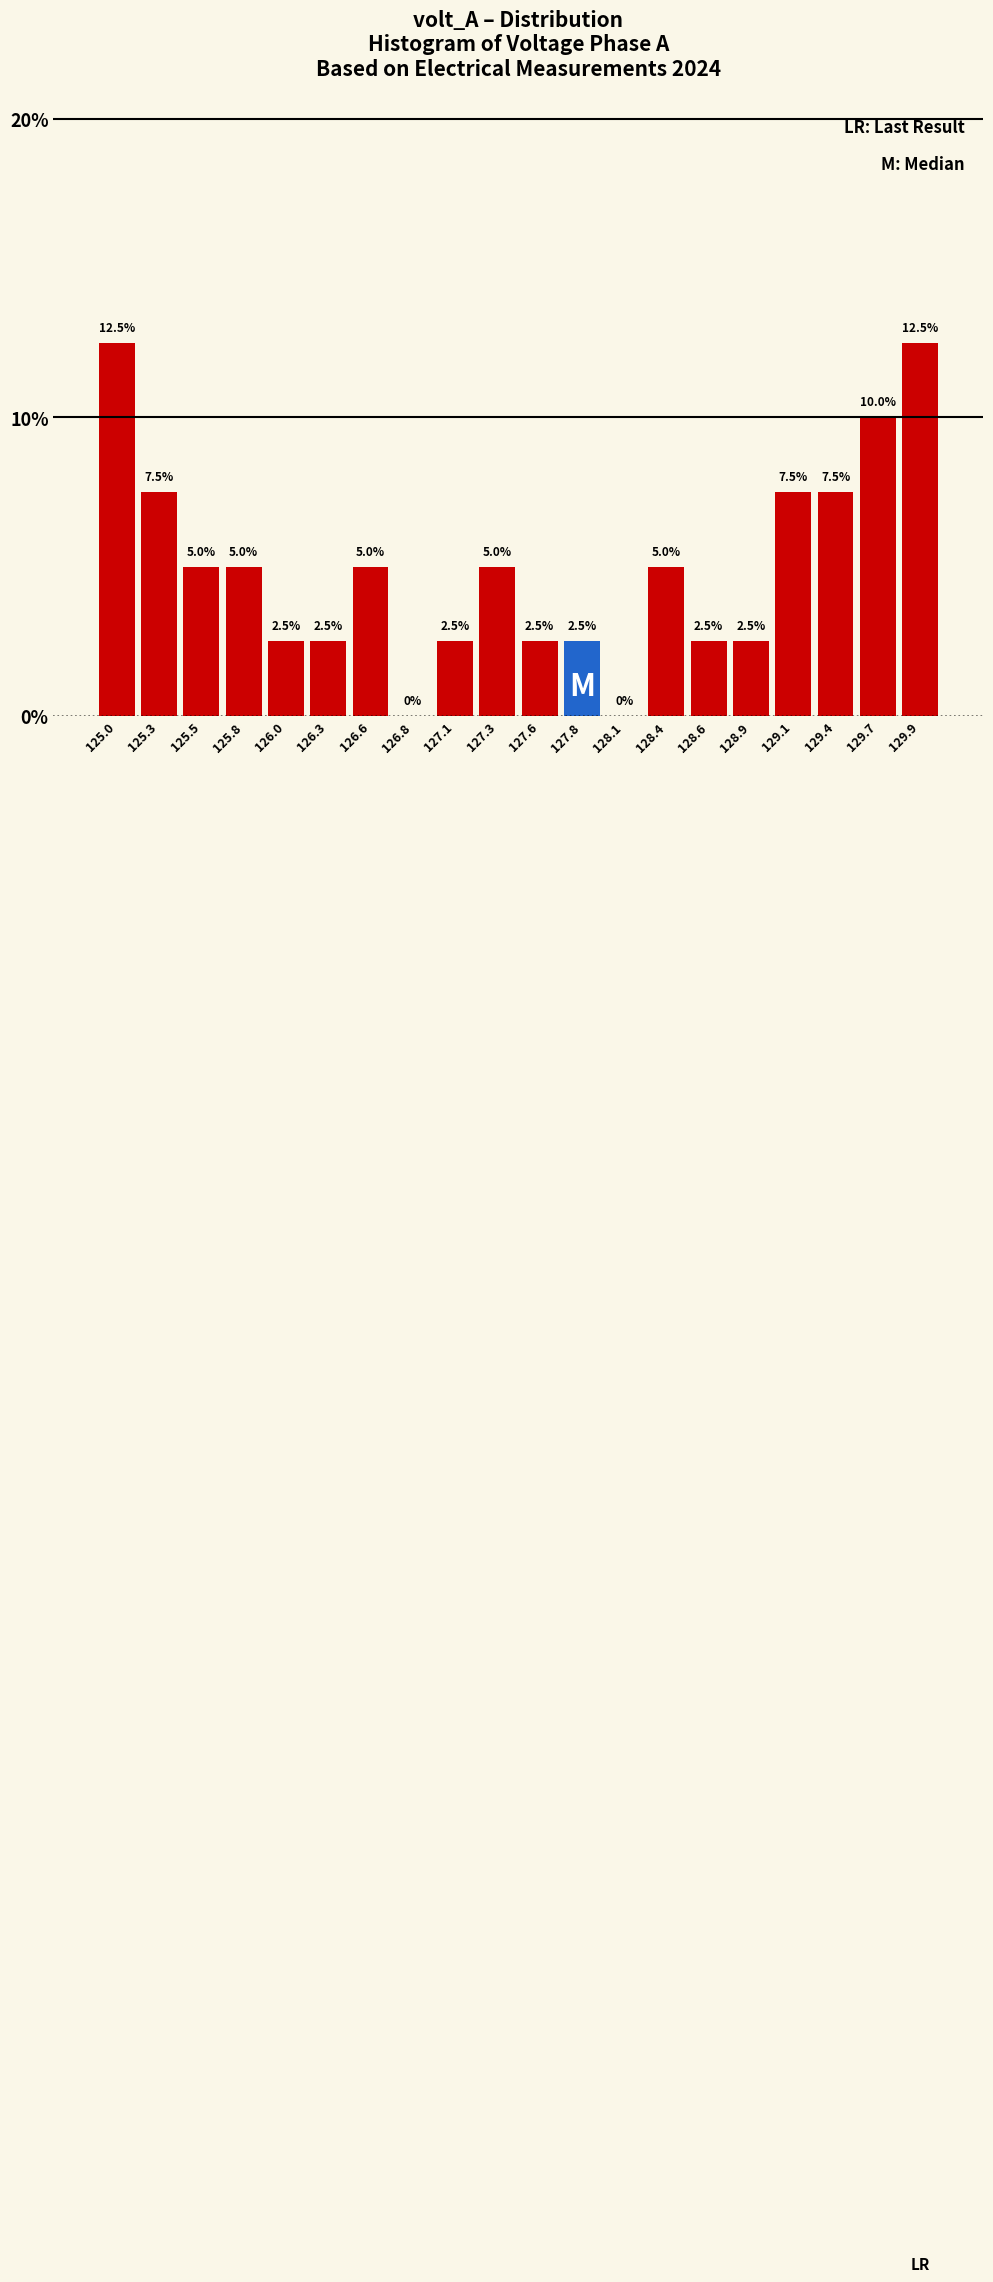

How tall is the bar that spans 125.90 to 126.15 on the x-axis? The bar edges are not printed on the chart, so give them approximately, as read against the axis.

2.5